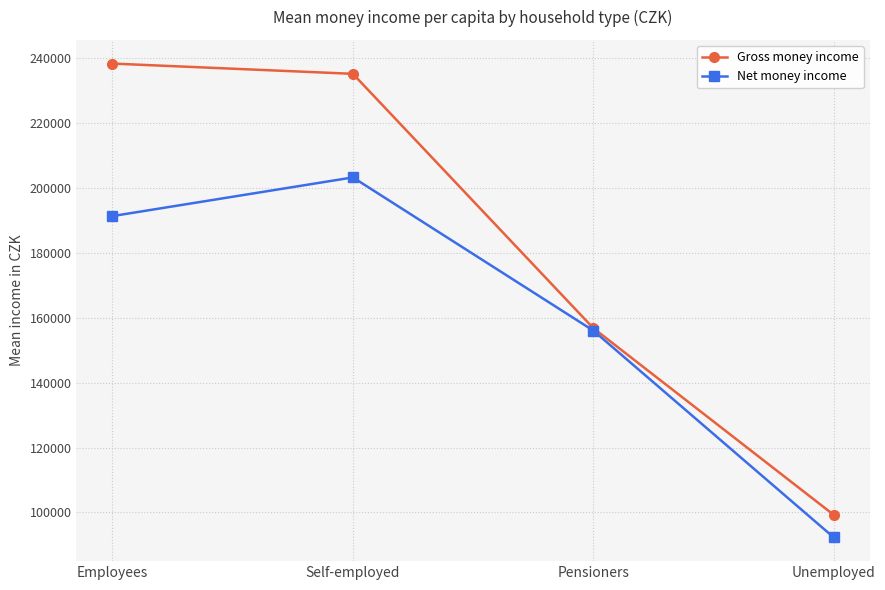

What is the difference between the highest and lowest values at Unemployed?

6953